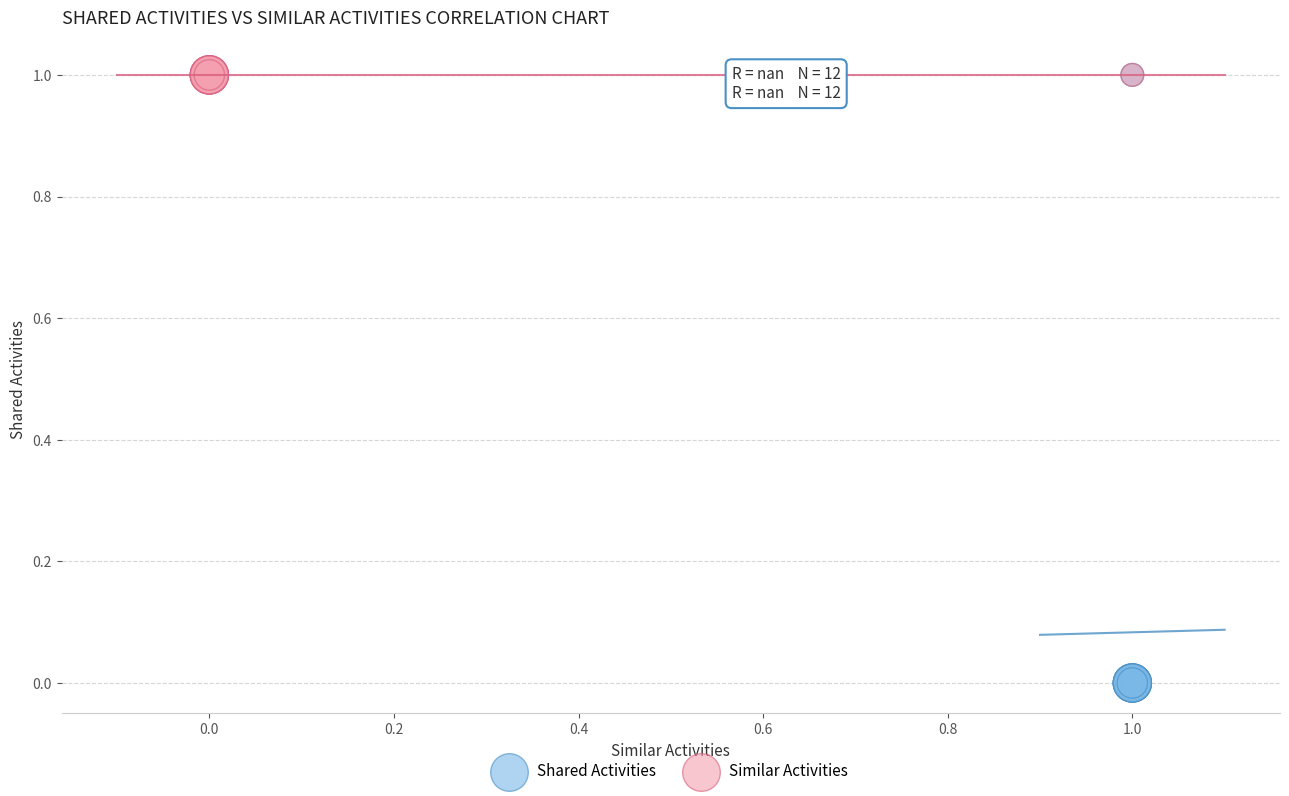

Which series contains the lowest Y value?

Shared Activities